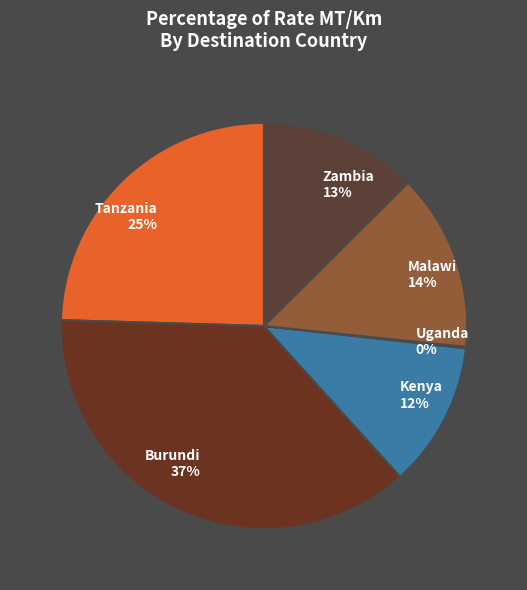

Combined, do Zambia and Malawi account for over 50%?

No